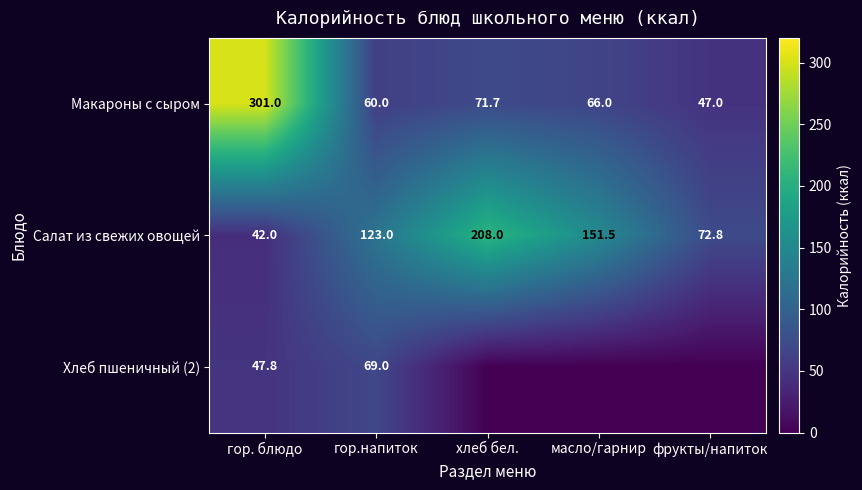

Count the number of data series in this chart.

3